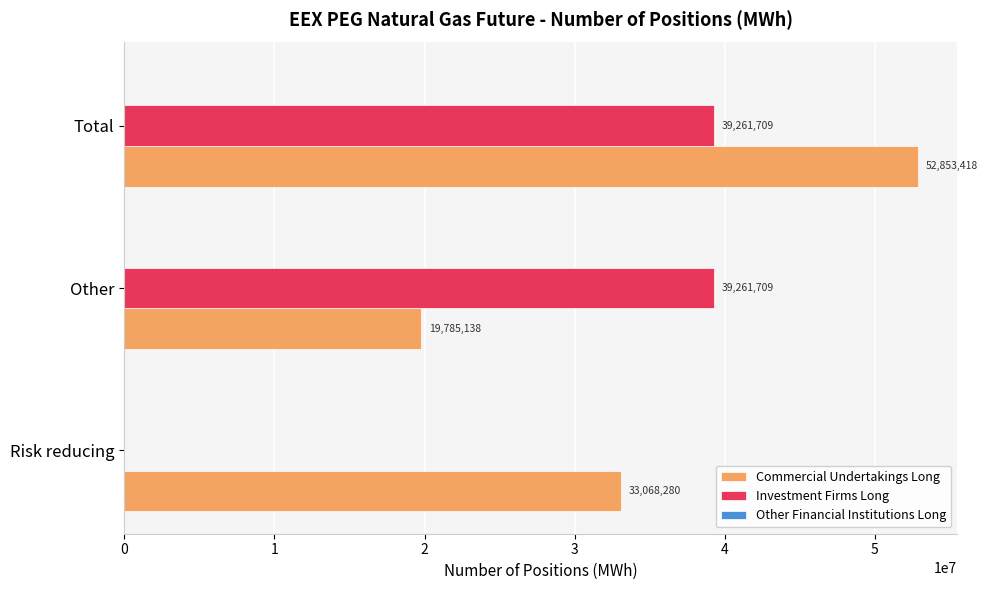

At which category is the sum across all series the highest?

Total